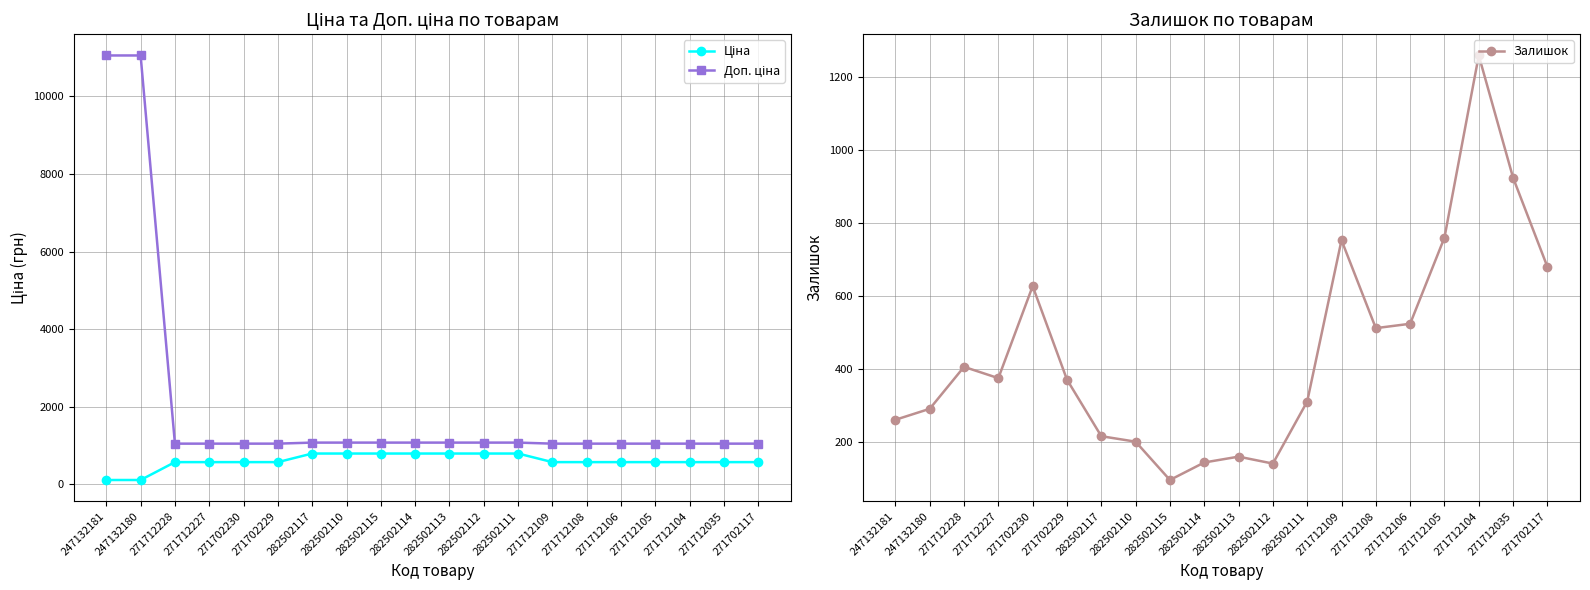

Which series has the widest spread of values?

Доп. ціна